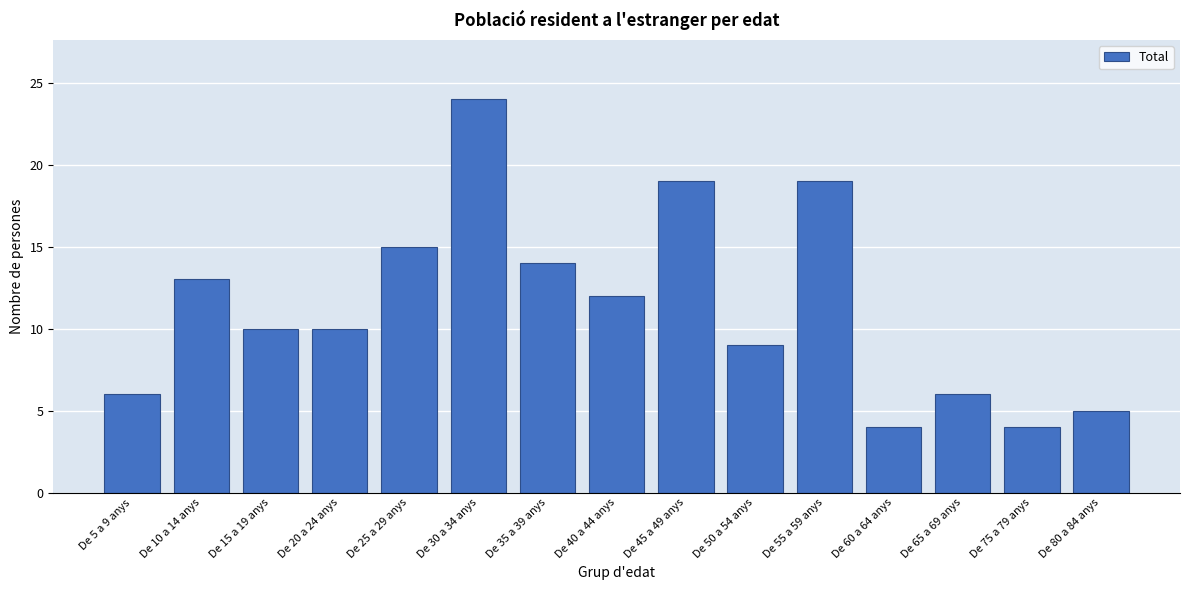

Reading left to right, transcribe all the data shown in this chart.

De 5 a 9 anys=6	De 10 a 14 anys=13	De 15 a 19 anys=10	De 20 a 24 anys=10	De 25 a 29 anys=15	De 30 a 34 anys=24	De 35 a 39 anys=14	De 40 a 44 anys=12	De 45 a 49 anys=19	De 50 a 54 anys=9	De 55 a 59 anys=19	De 60 a 64 anys=4	De 65 a 69 anys=6	De 75 a 79 anys=4	De 80 a 84 anys=5